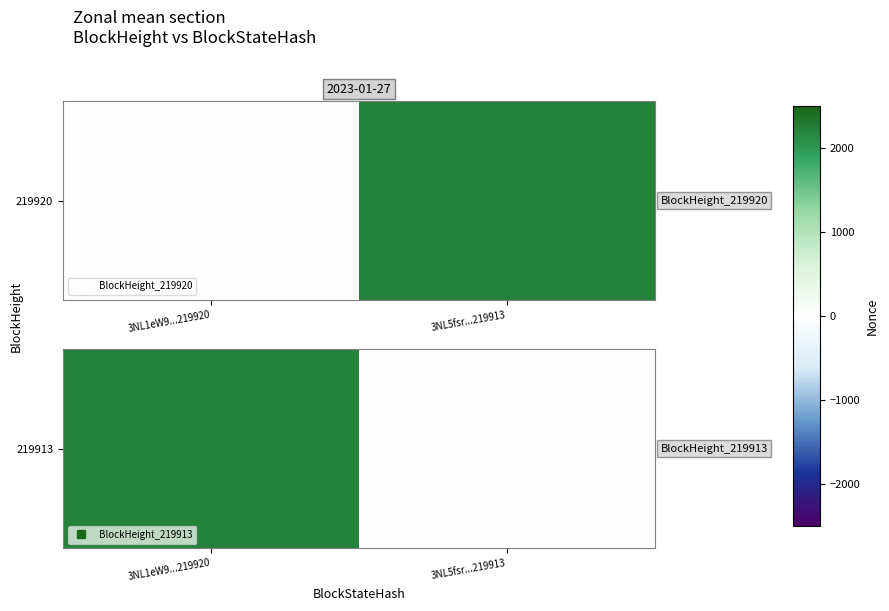

How many positive values are there?

1